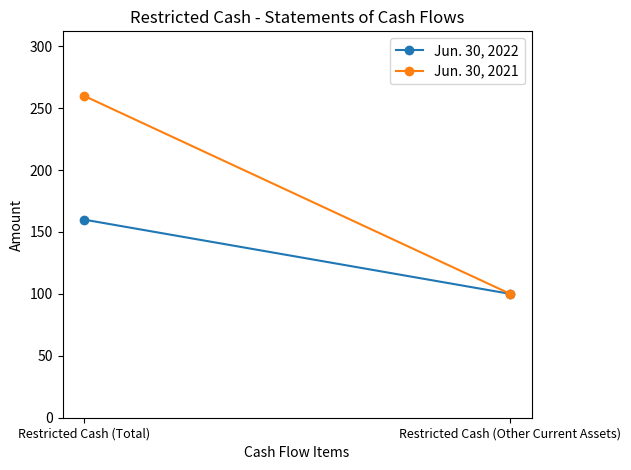

What is the value of the Jun. 30, 2022 point at the 2nd from the left?

100